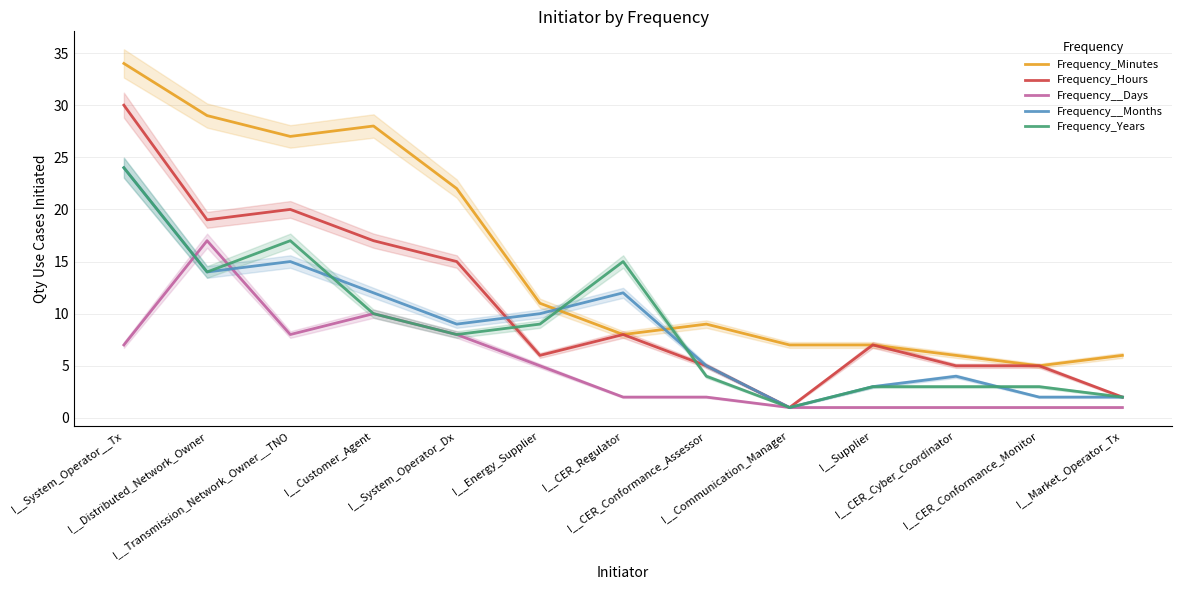

At which category does Frequency_Years reach its first local peak?

I__Transmission_Network_Owner__TNO